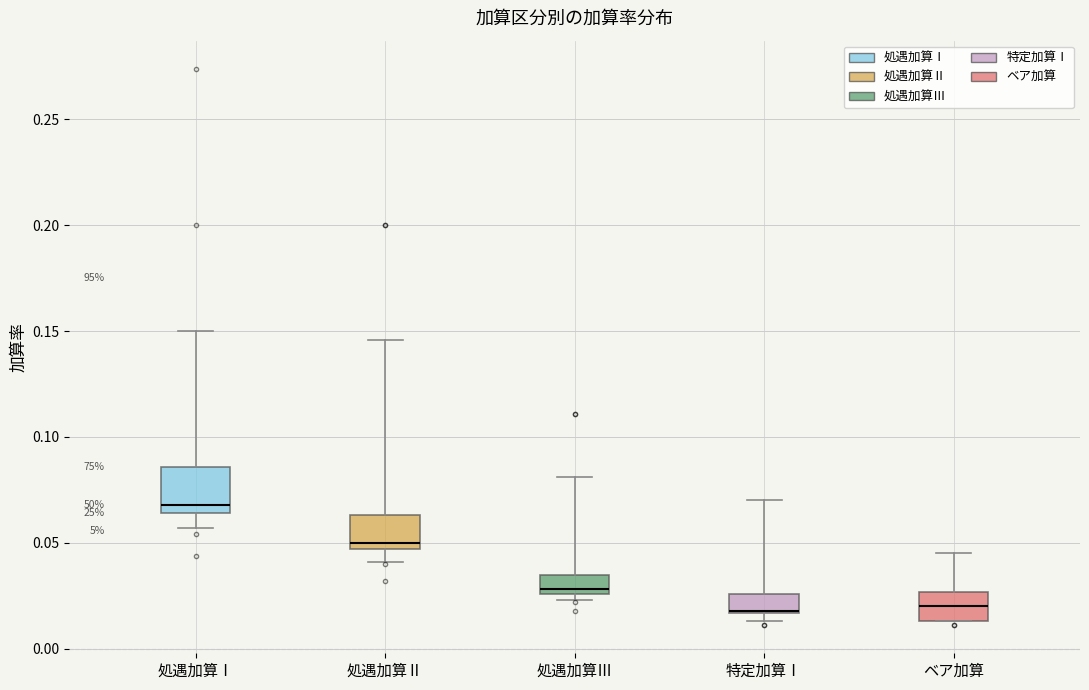

Where is the upper edge of the box for ベア加算 on the y-axis? The values are not printed on the chart, so give them approximately, as read against the axis.

0.025